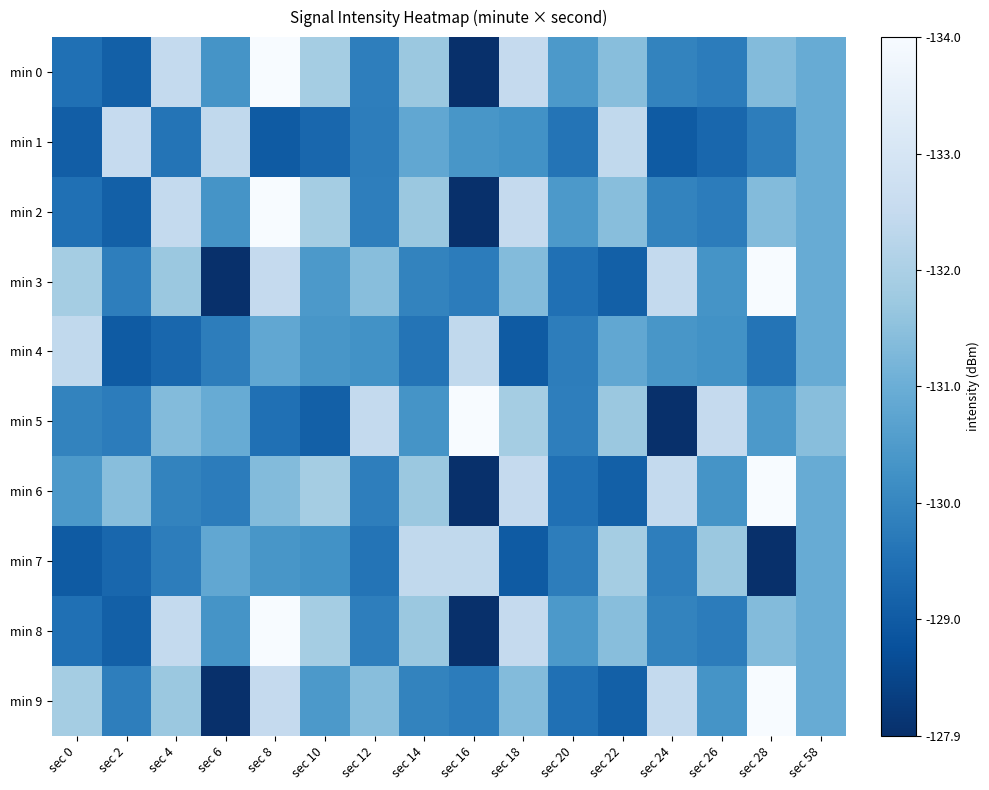

How many categories are shown in the chart?

16